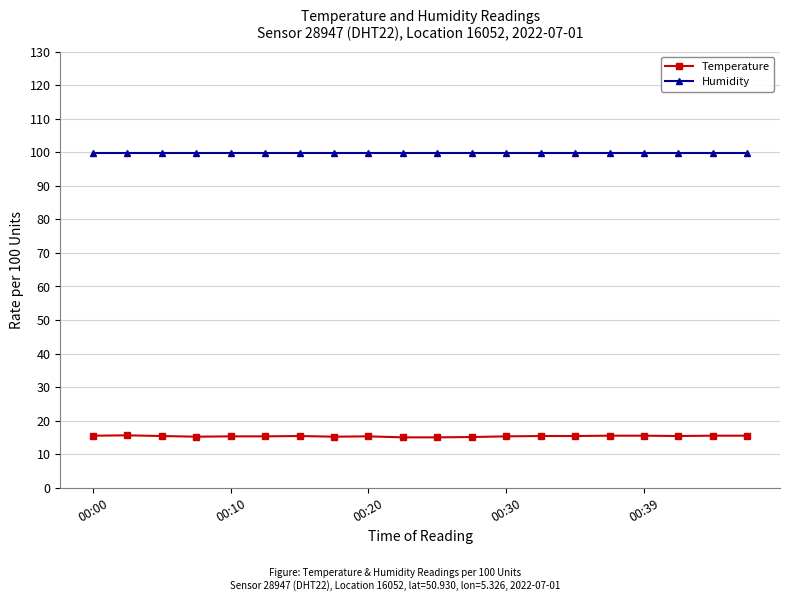

True or false: Humidity and Temperature cross at least once.

False